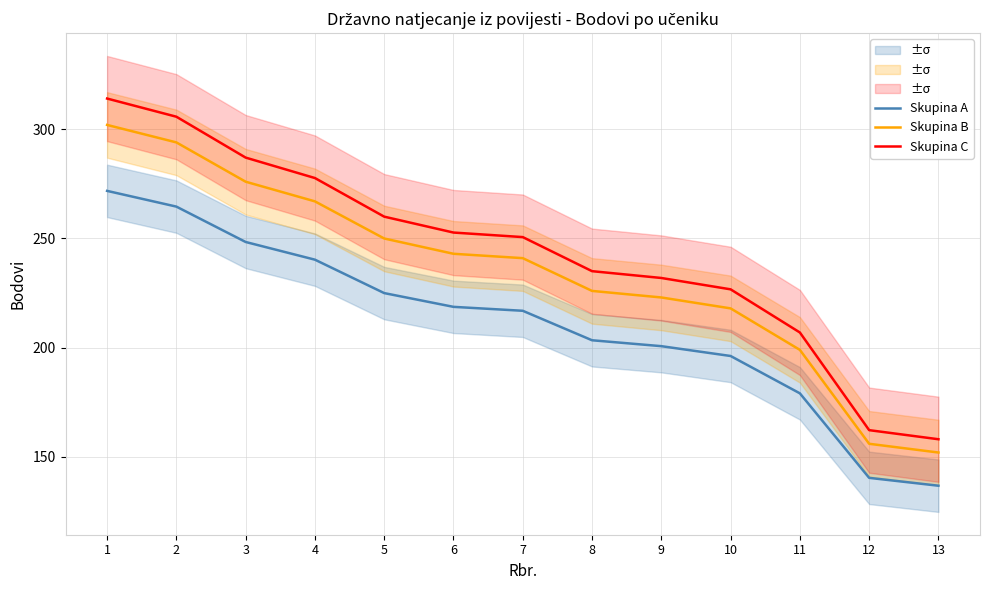

Is this an area chart (filled region under the line)?

No